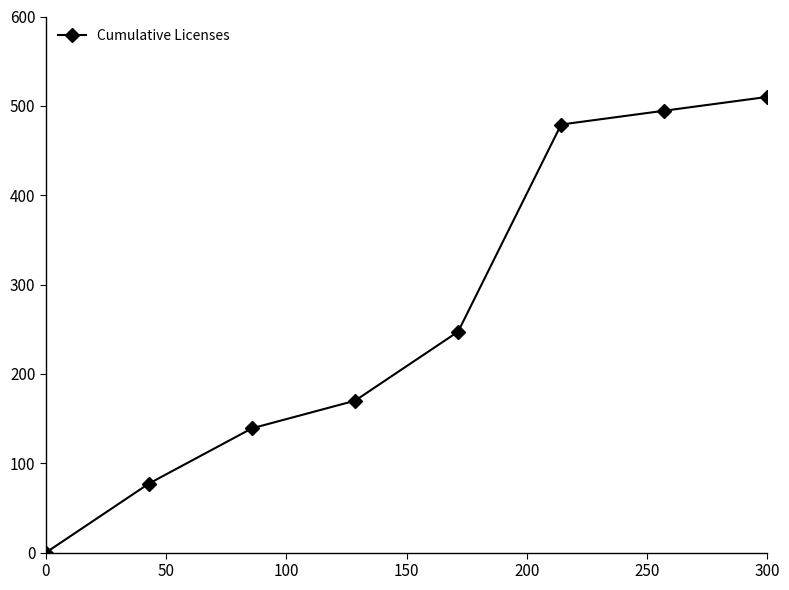

True or false: there are more than 0 points higher than both neighbors.

False